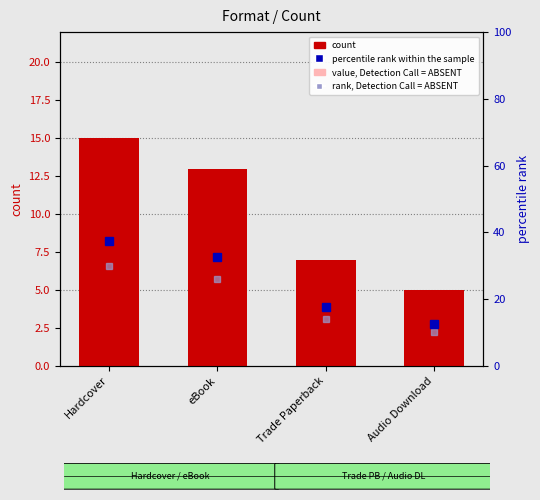

Reading left to right, list all the values displayed in this chart.

count: 15.0	13.0	7.0	5.0
percentile rank within the sample: 37.5	32.5	17.5	12.5
rank, Detection Call = ABSENT: 30.0	26.0	14.0	10.0